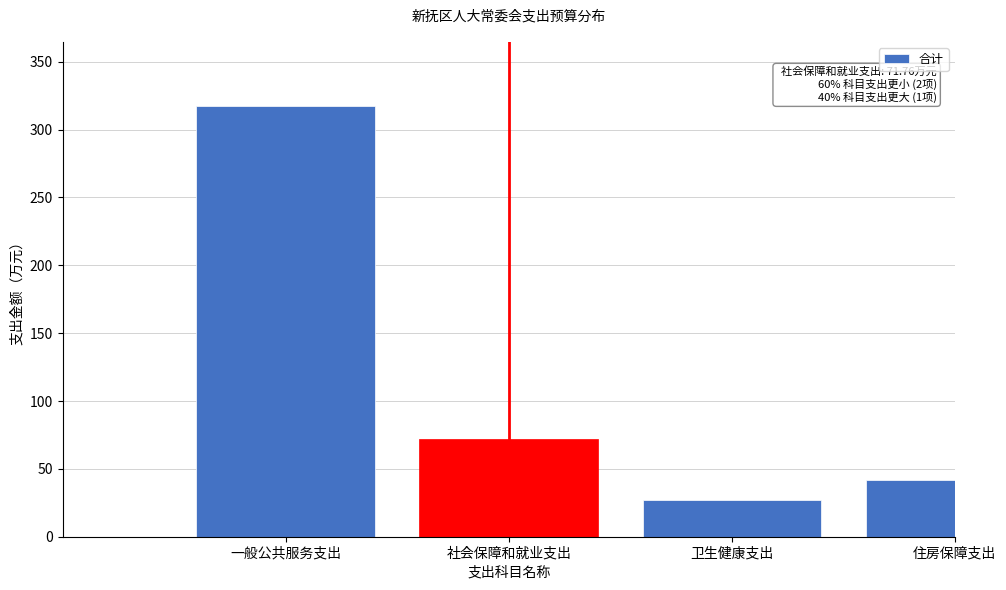

Reading left to right, transcribe all the data shown in this chart.

317.1	71.8	26.7	42.1